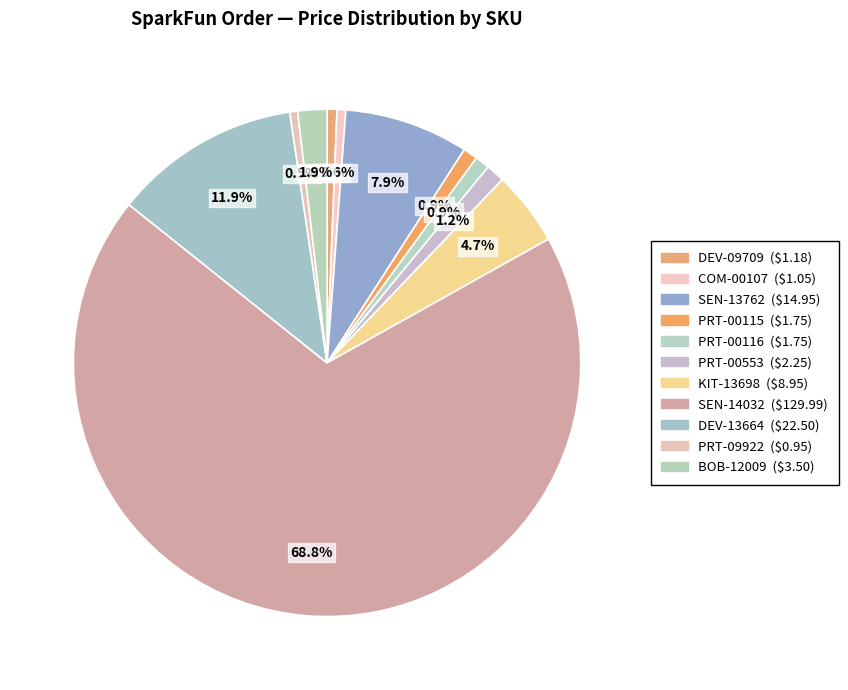

Count the number of slices in the pie.

11